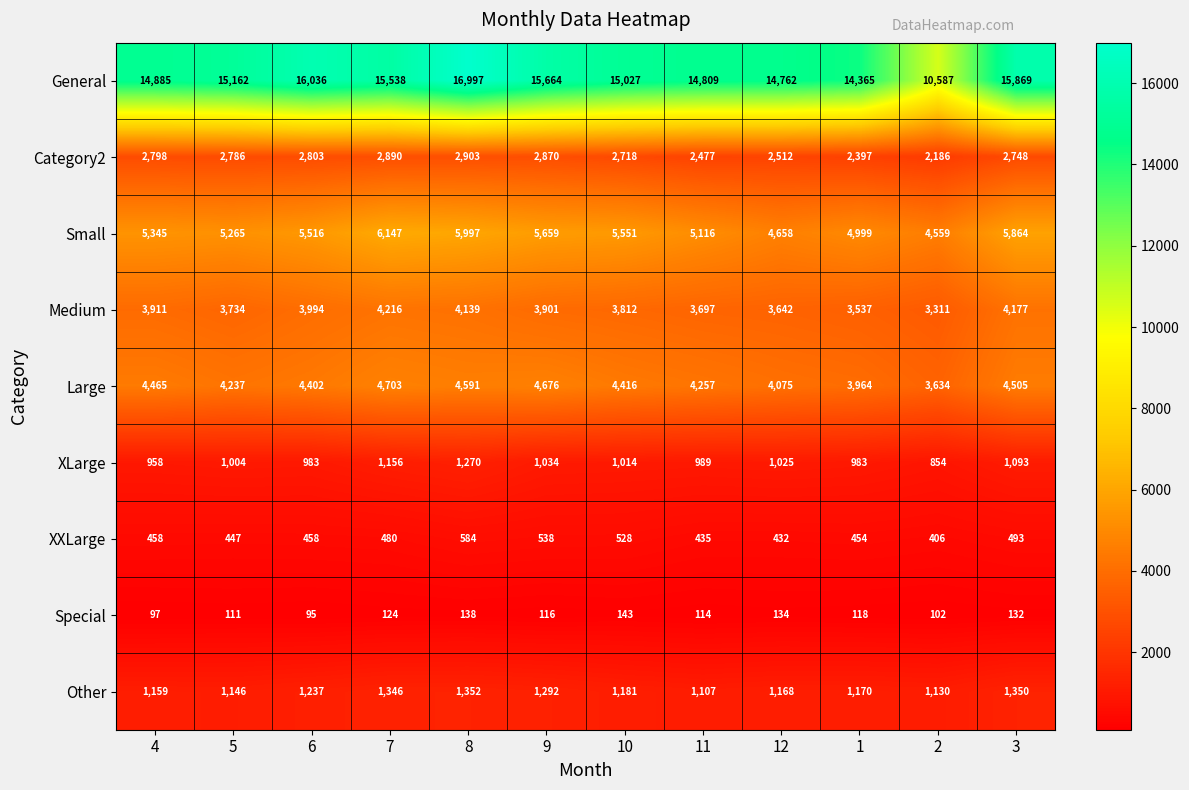

What is the smallest value displayed?

95